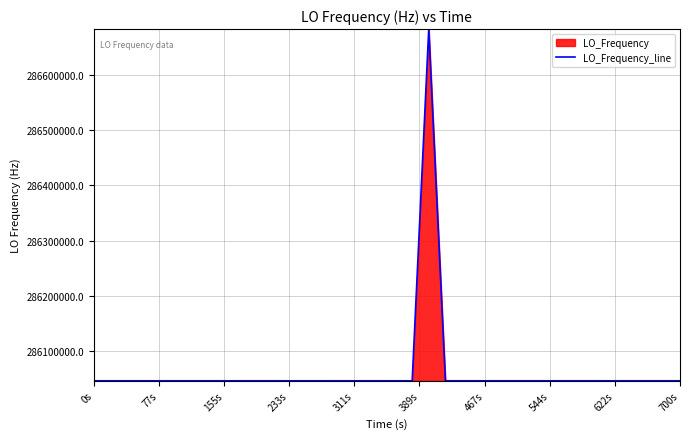

What is the greatest value displayed?

286682707.5